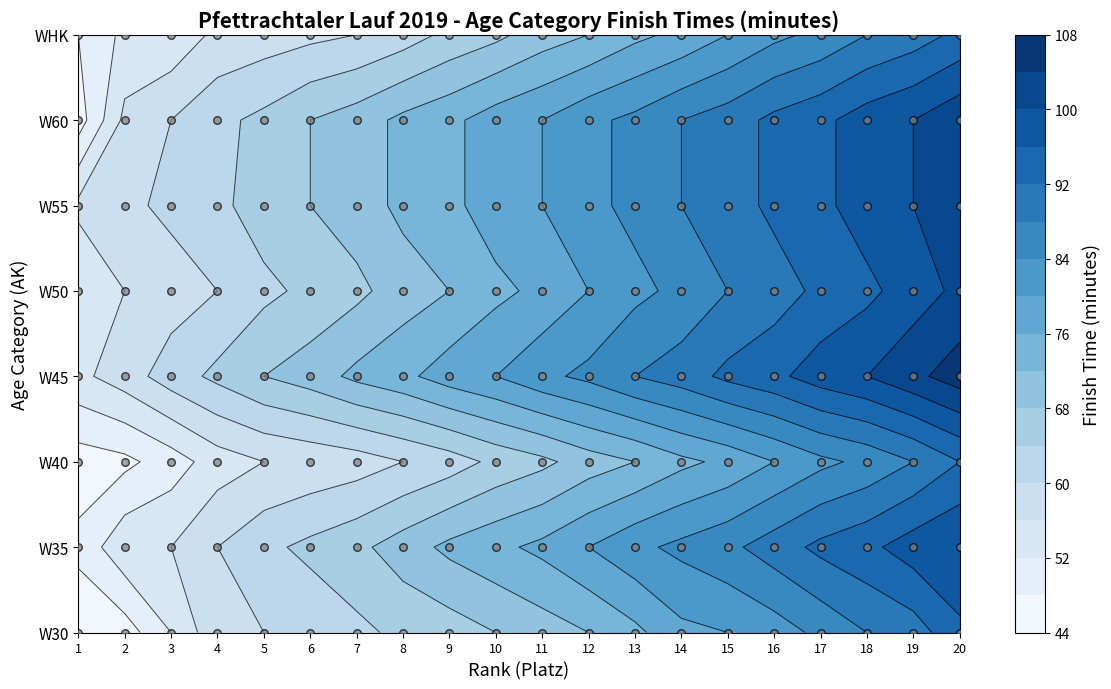

The value of WHK at 2 is 53. True or false?

True